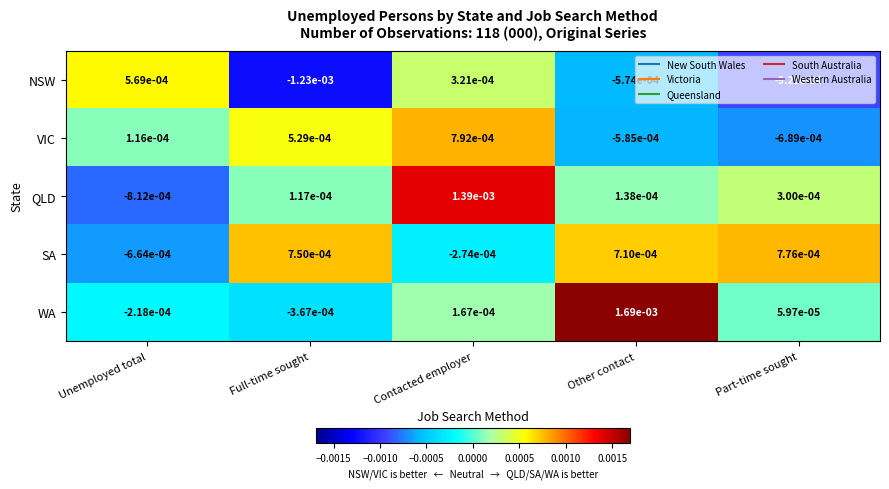

At which category is the sum across all series the highest?

Contacted employer